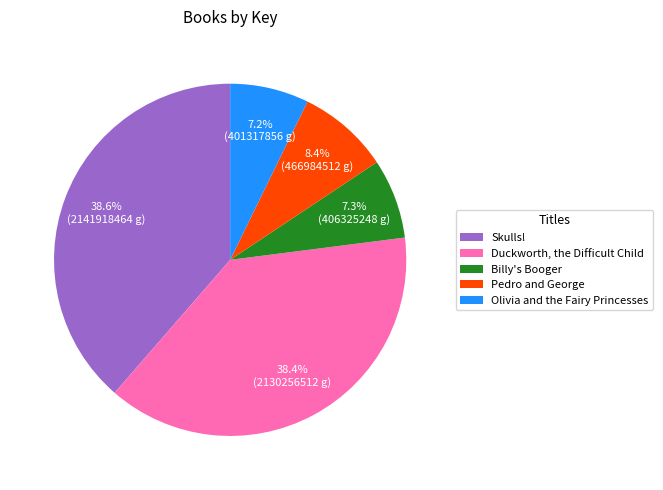

True or false: Pedro and George accounts for 8% of the total.

True